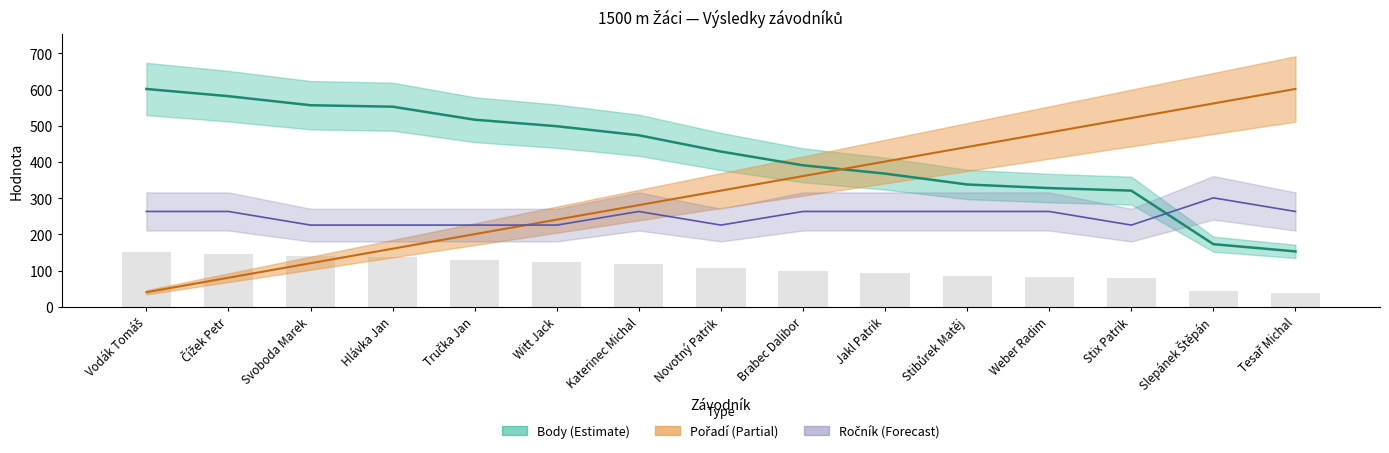

List the labels in order of Body value, smallest first.

Tesař Michal, Slepánek Štěpán, Stix Patrik, Weber Radim, Stibůrek Matěj, Jakl Patrik, Brabec Dalibor, Novotný Patrik, Katerinec Michal, Witt Jack, Tručka Jan, Hlávka Jan, Svoboda Marek, Čížek Petr, Vodák Tomáš